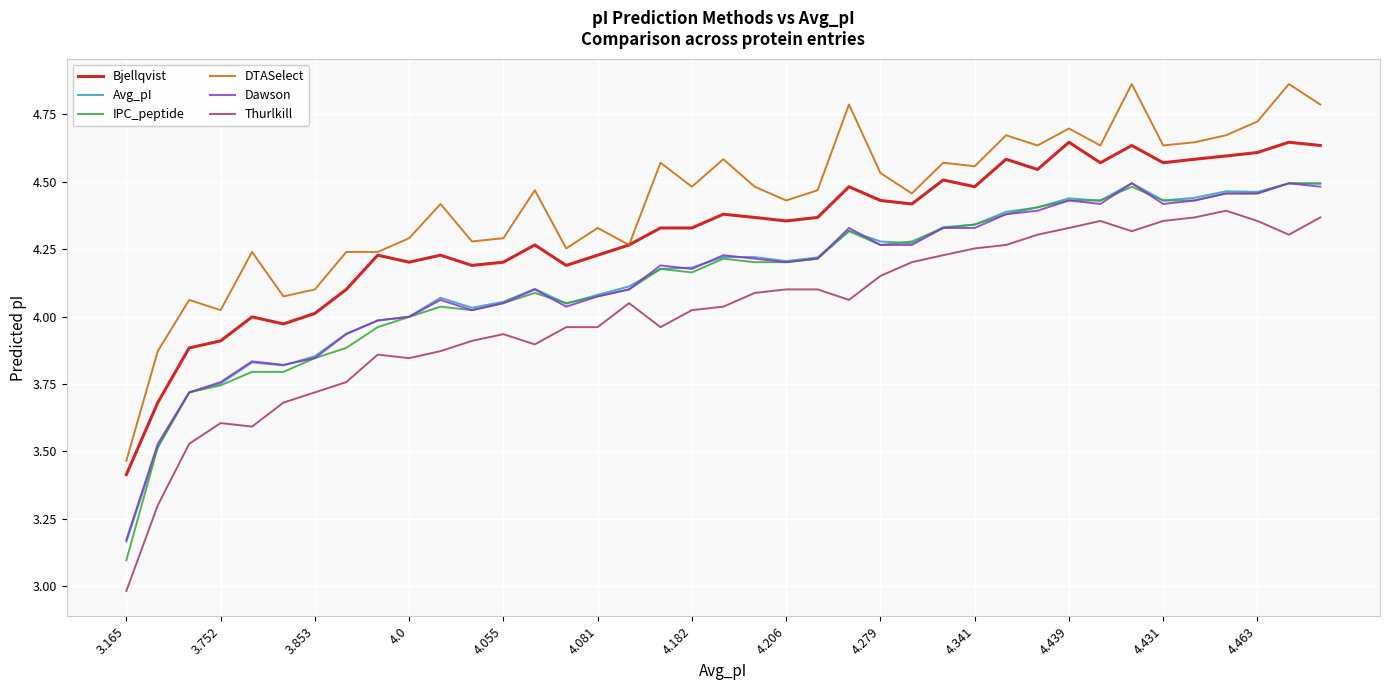

True or false: Avg_pI and DTASelect intersect in this chart.

False